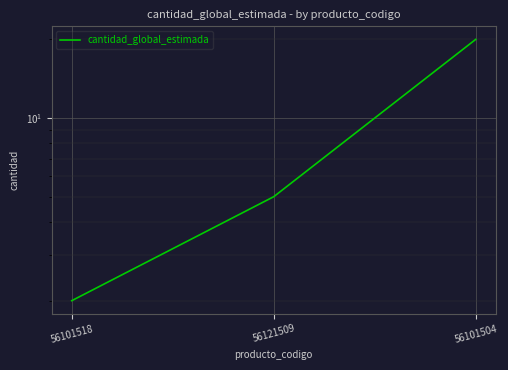

At which category does the chart reach its peak across all series?

56101504